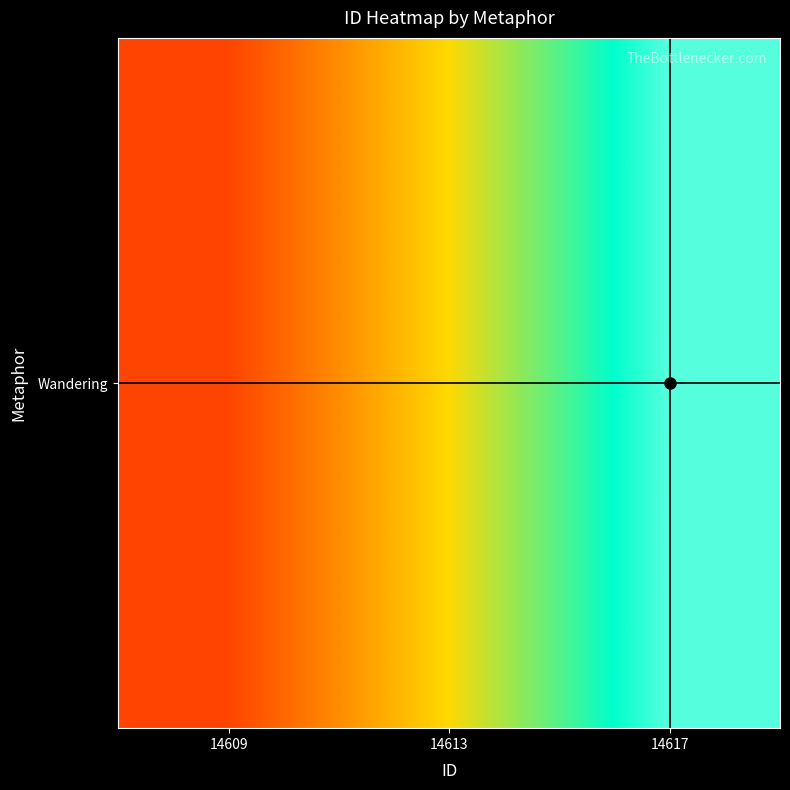

At which category does the chart reach its minimum across all series?

14609